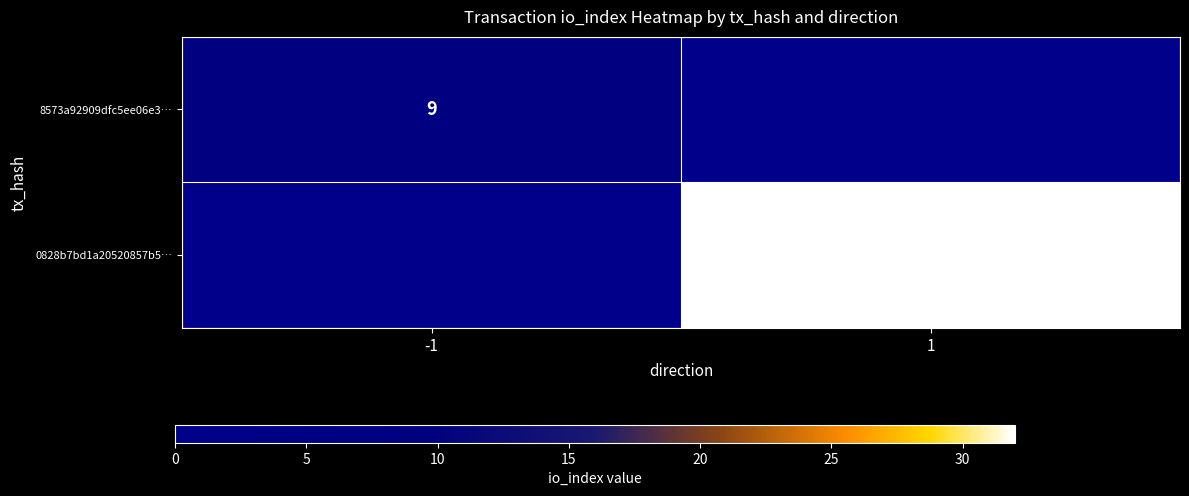

Is the value of 8573a92909dfc5ee06e3… at -1 greater than the value of 0828b7bd1a20520857b5… at 1?

No